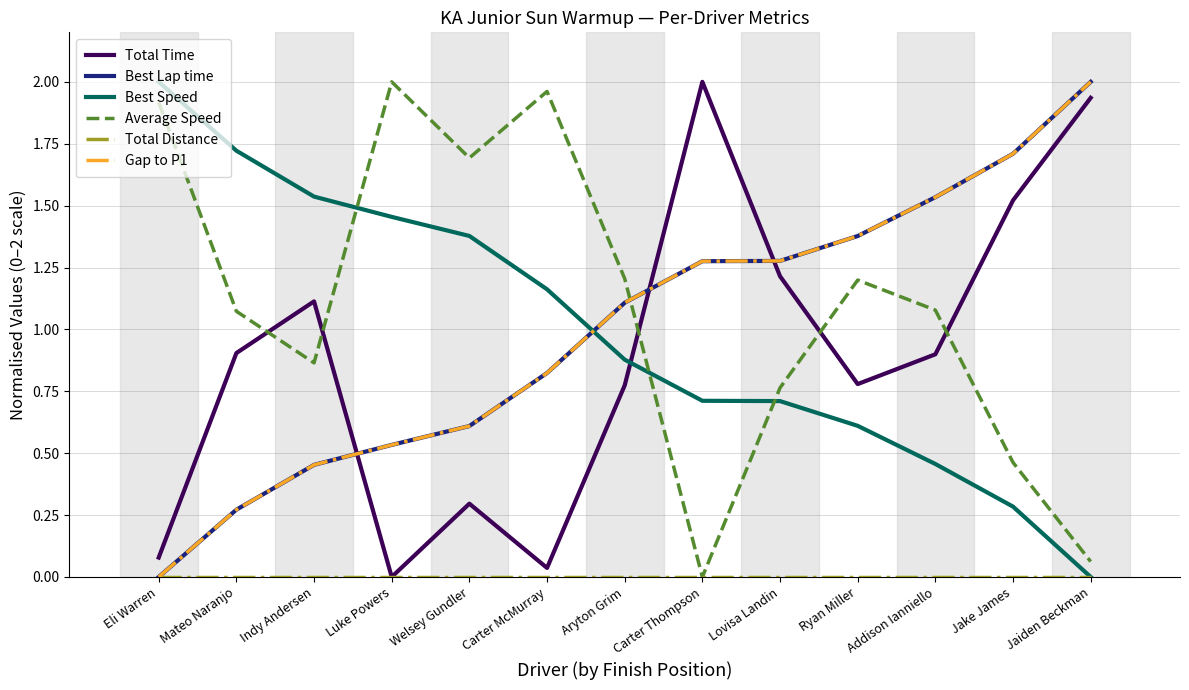

Does the chart have visible grid lines?

Yes